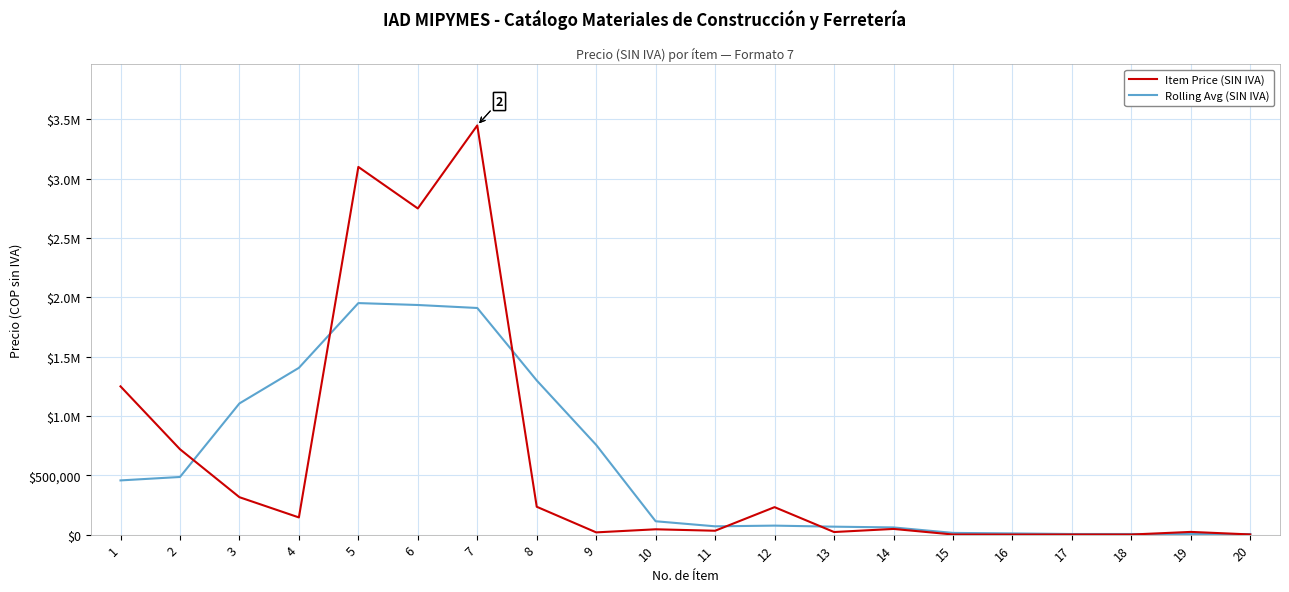

Between 19 and 15, which is larger?

19